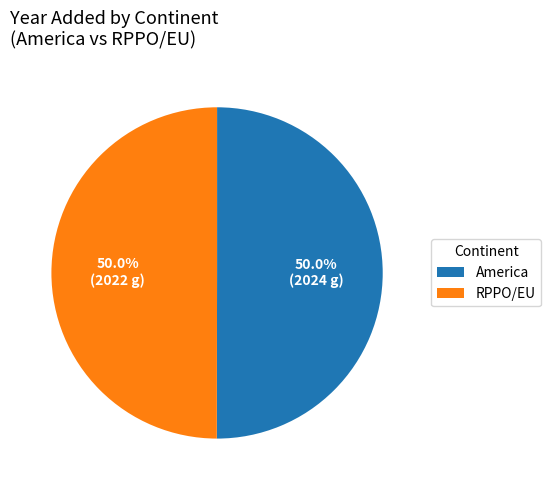

Approximately how many times larger is the value at America compared to RPPO/EU?

1.0